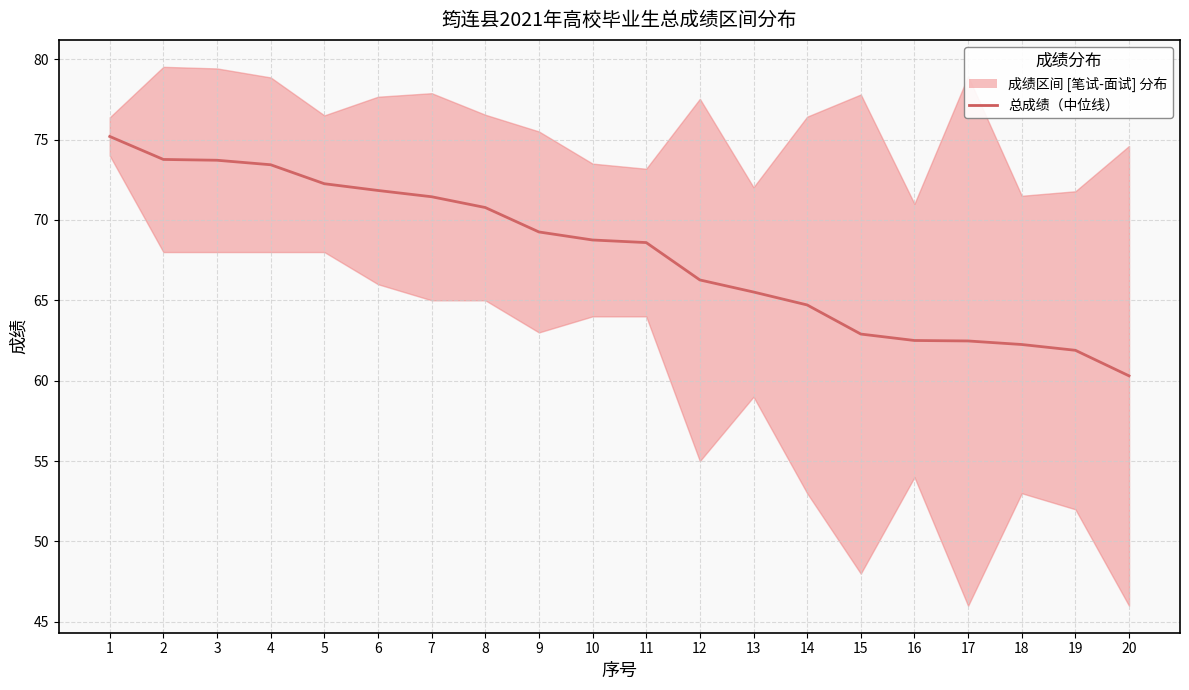

At which label does the data first exceed 68?

1